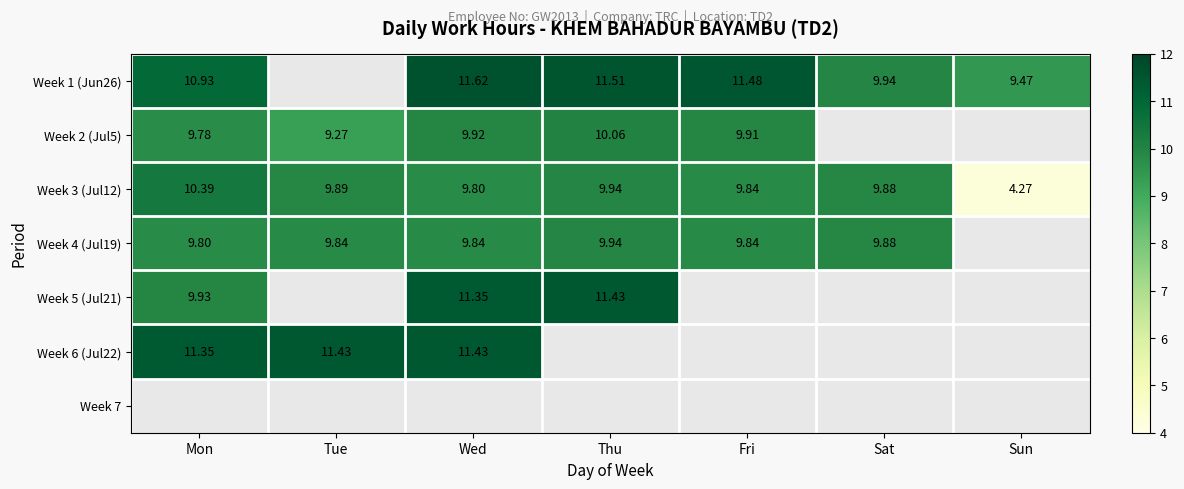

Between Sat and Thu, which is larger?

Thu